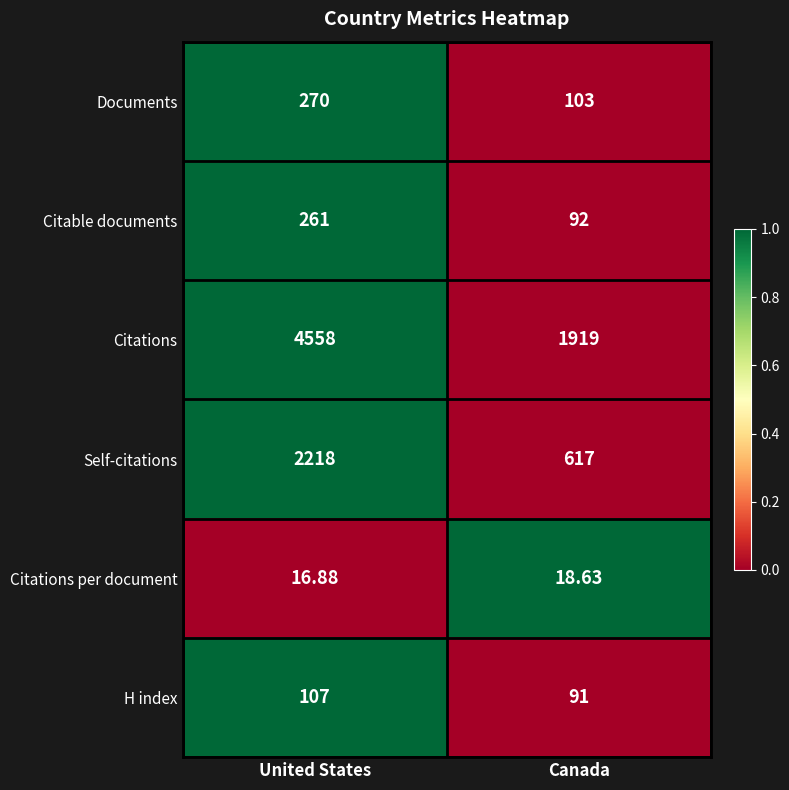

Which series has the widest spread of values?

Citations